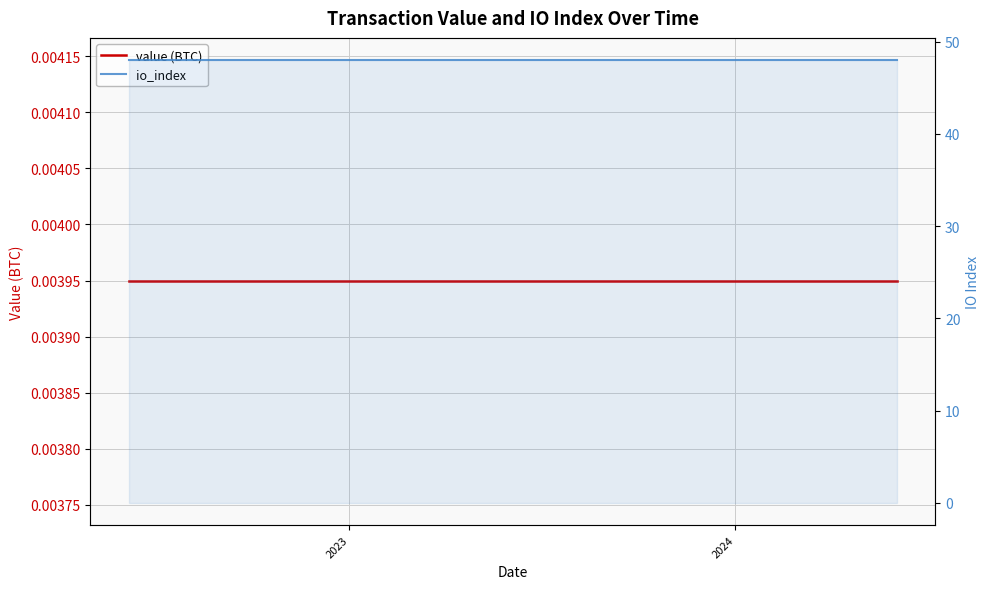

Rank the series by their maximum value, from highest to lowest.

io_index, value (BTC)